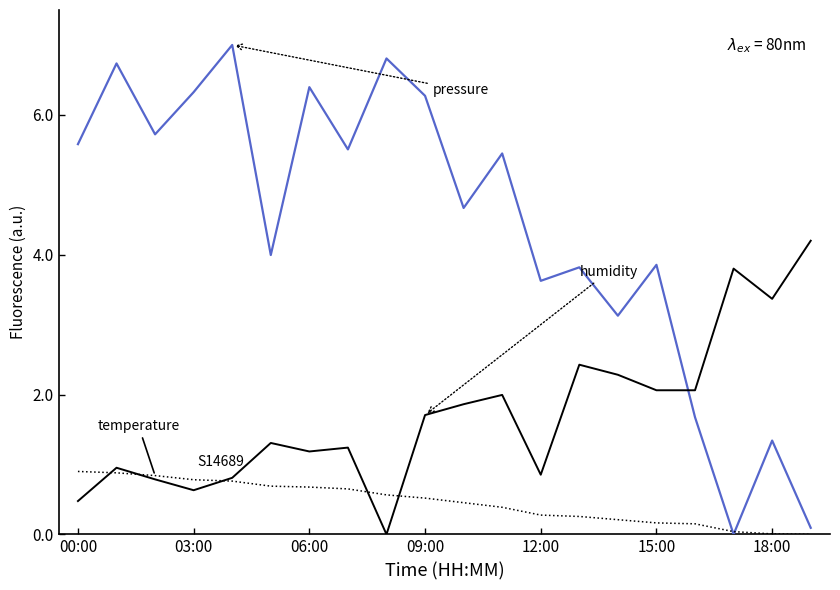

What is the maximum value shown in the chart?

7.0